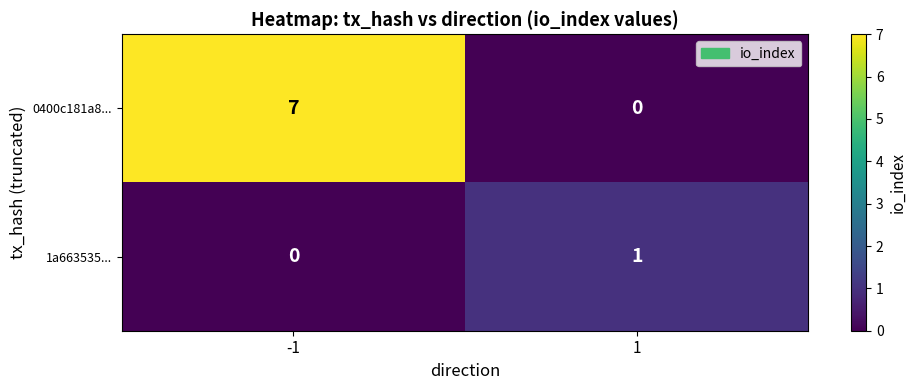

Which label corresponds to the largest value in the chart?

-1